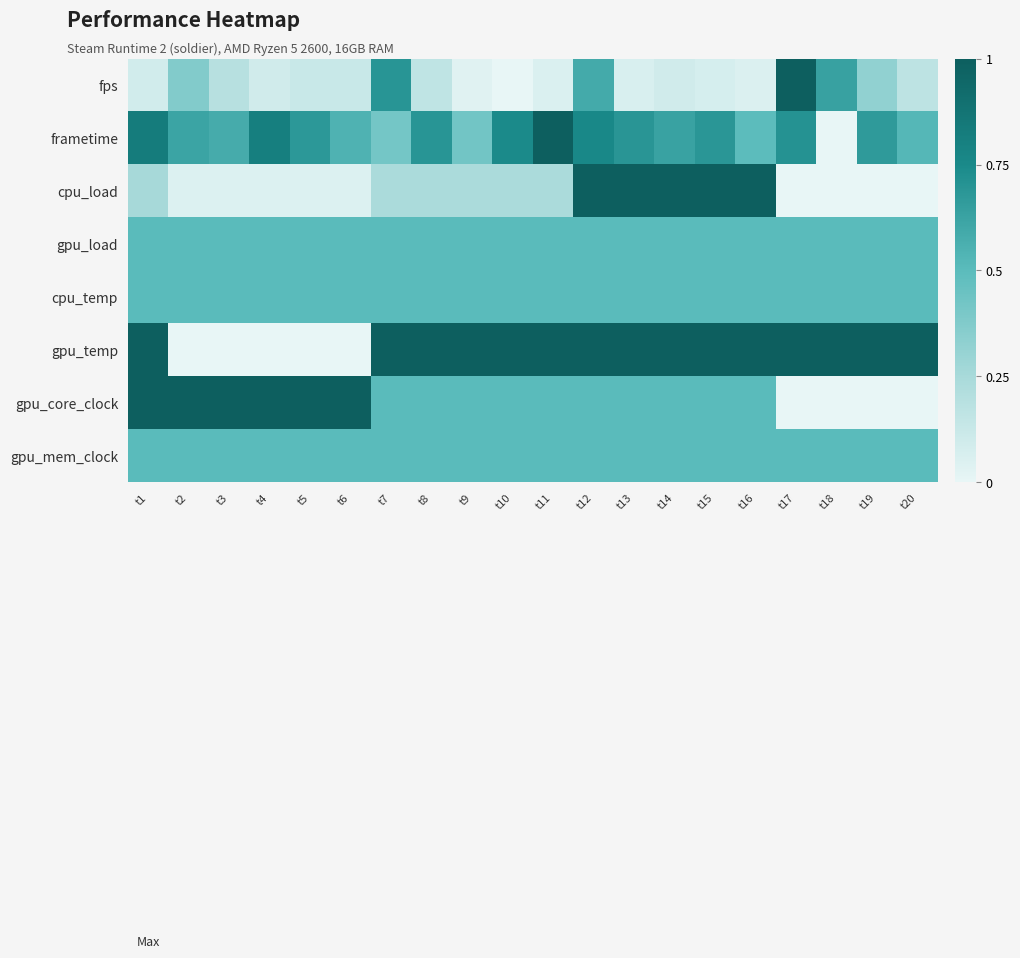

How many data points does each series have?

20